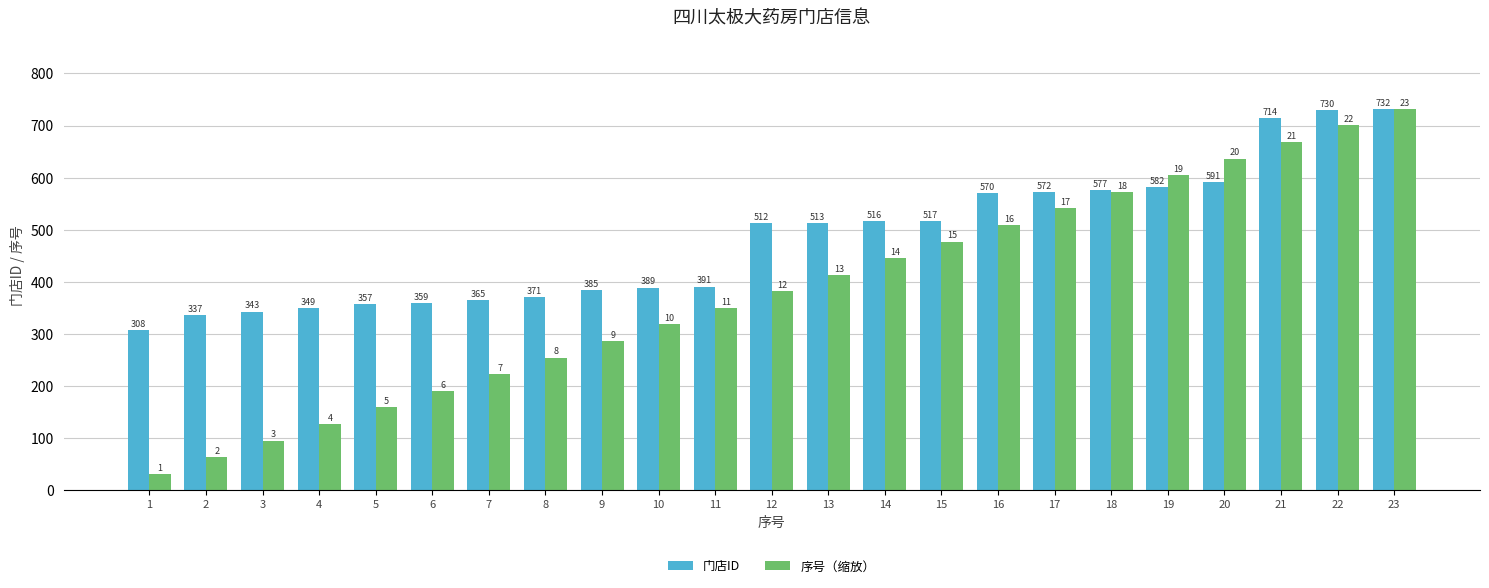

Rank the series by their average value, from highest to lowest.

门店ID, 序号（缩放）